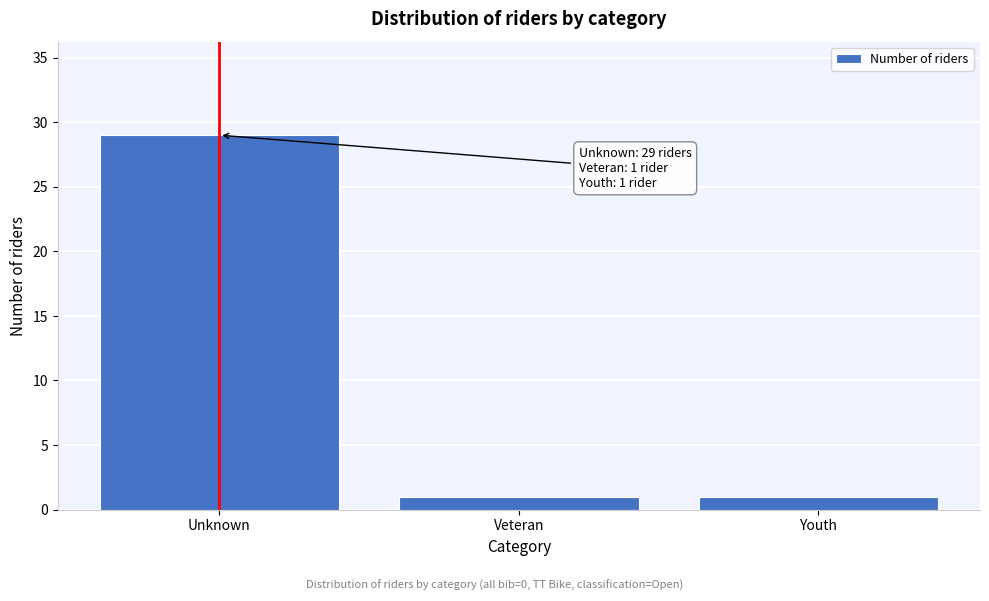

Reading right to left, list all the values displayed in this chart.

Youth=1	Veteran=1	Unknown=29